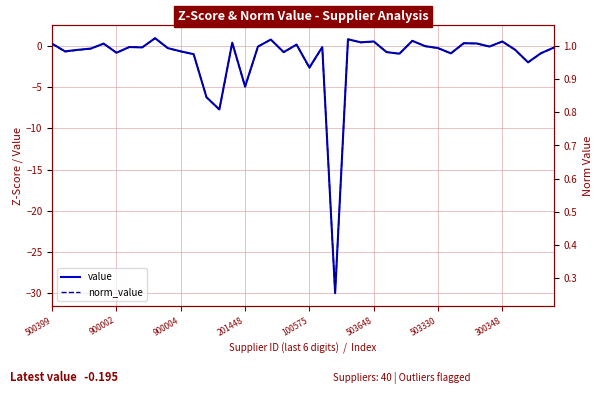

The value of value at 14 is 0.4. True or false?

True